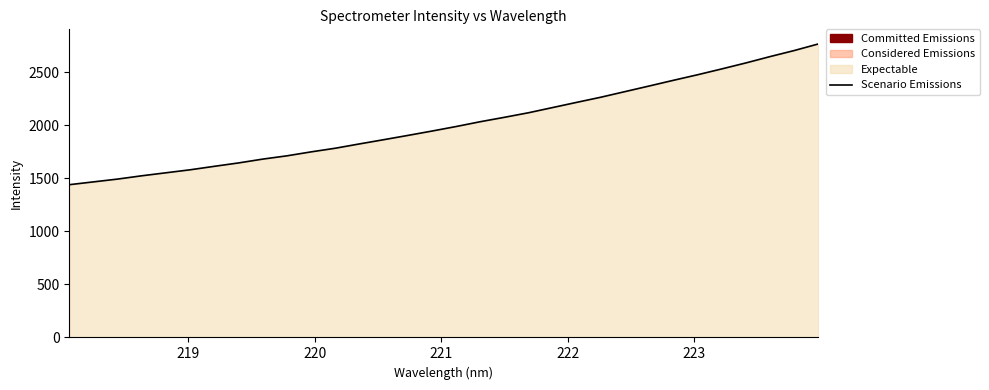

What is the difference between the maximum and minimum values?

1325.8